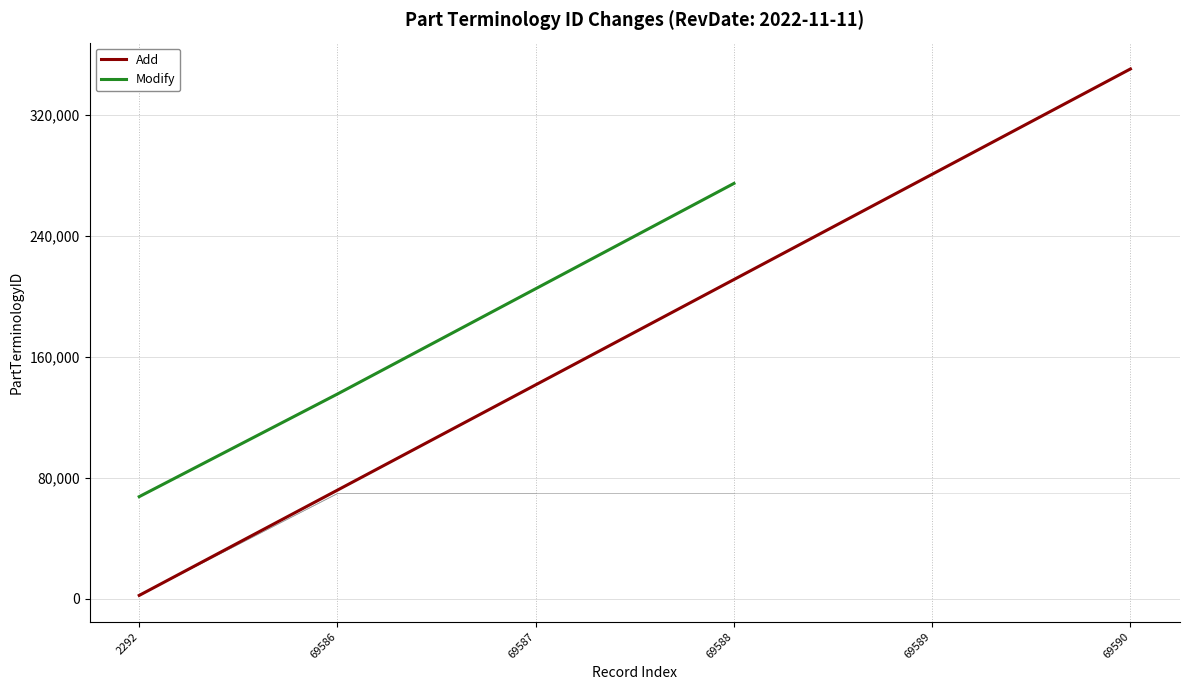

Is it true that the value at 69590 is 69590?

True